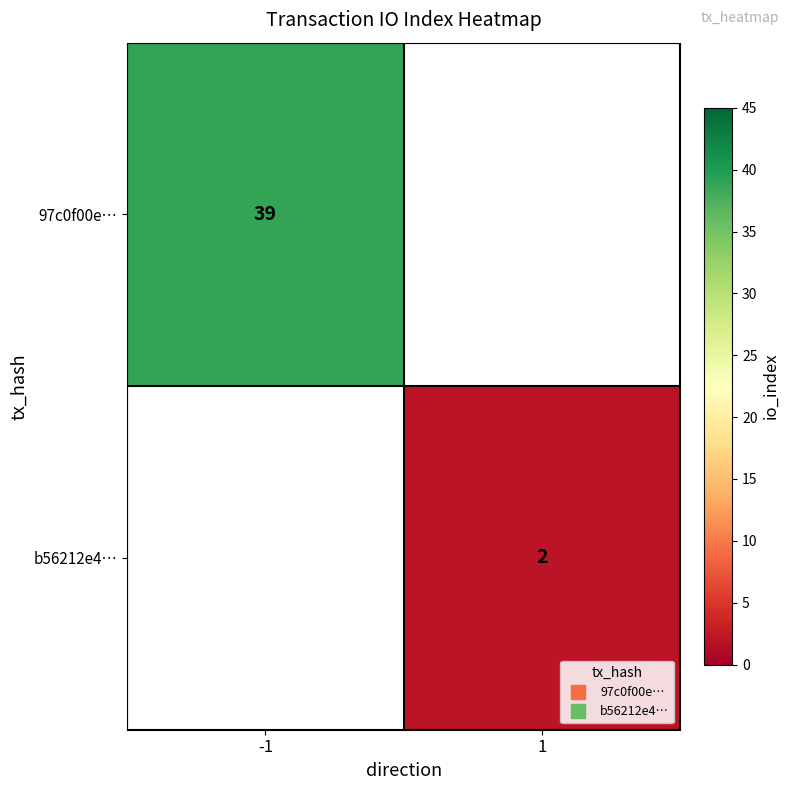

What is the highest value of the 97c0f00e… series?

39.0